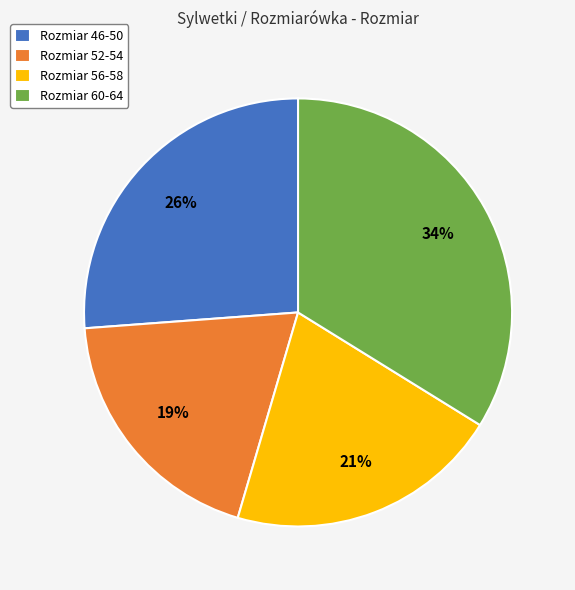

Which slice is the smallest?

Rozmiar 52-54